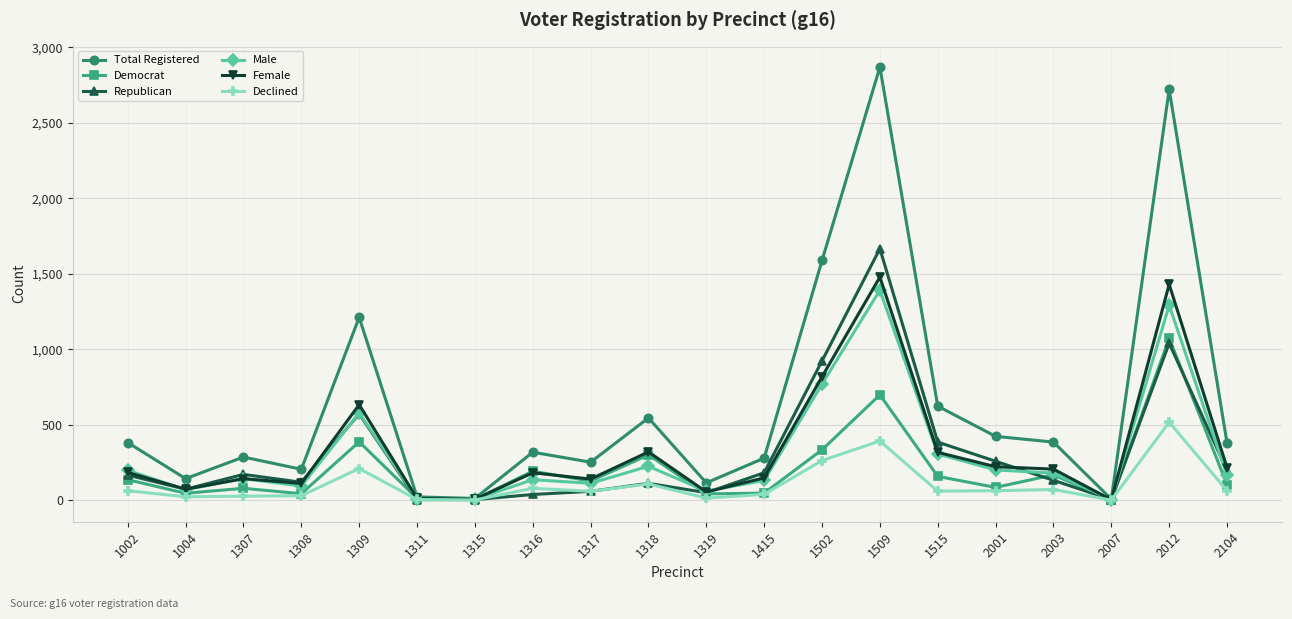

At which category is the sum across all series the highest?

1509